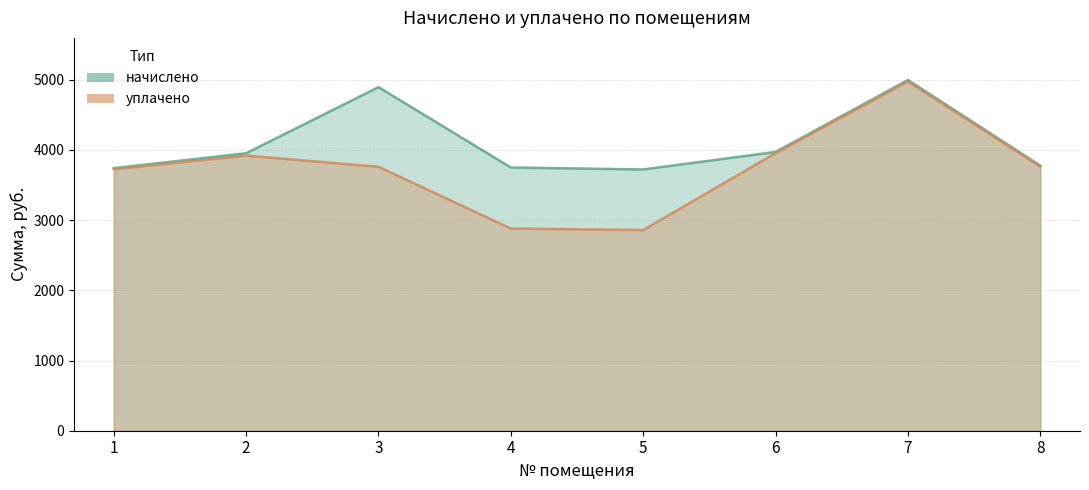

Which has a higher value, 2 or 8?

2